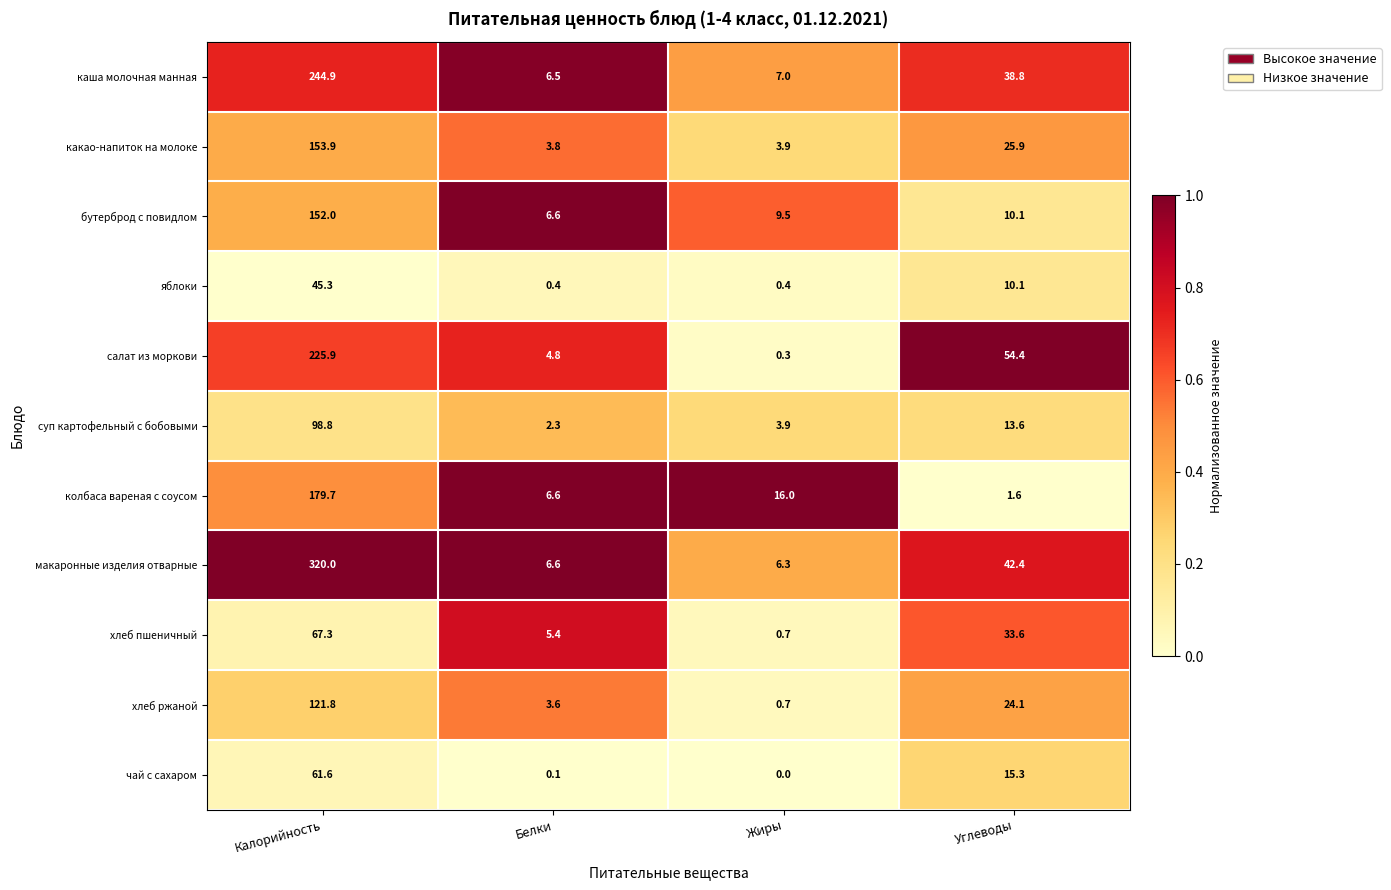

The value of каша молочная манная at Жиры is 7.0. True or false?

True